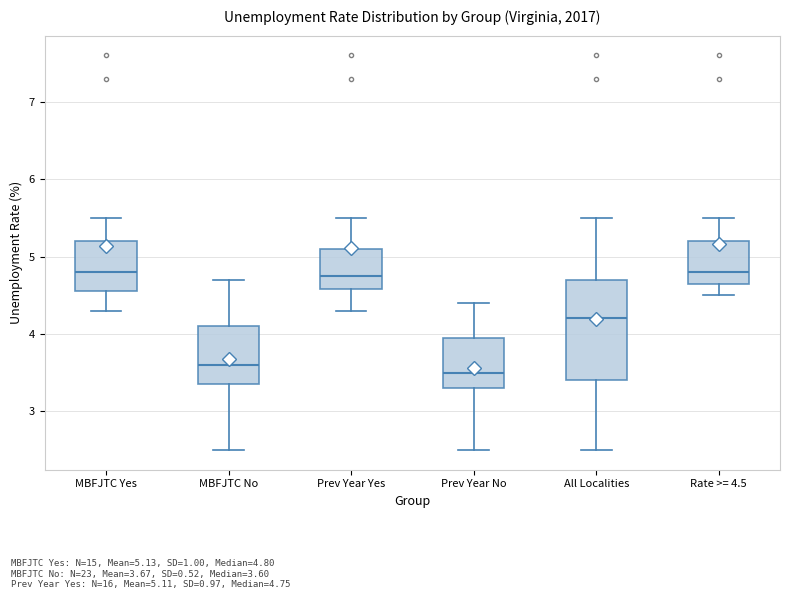

Where does the median line of the box for Prev Year No sit on the y-axis? The values are not printed on the chart, so give them approximately, as read against the axis.

3.5